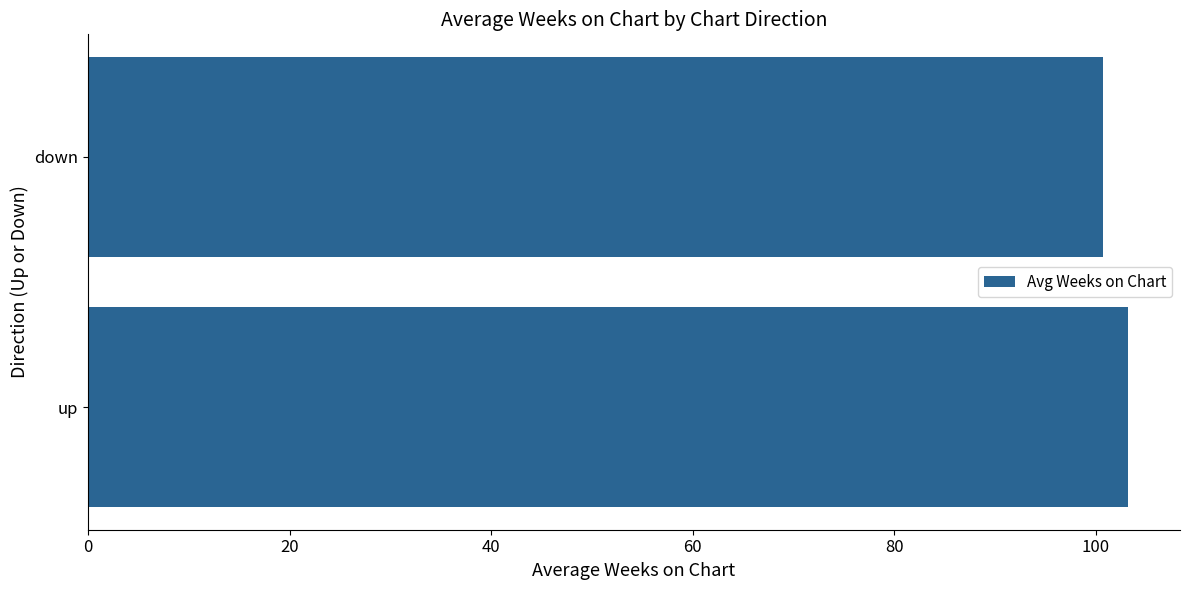

How many values exceed 103?

1